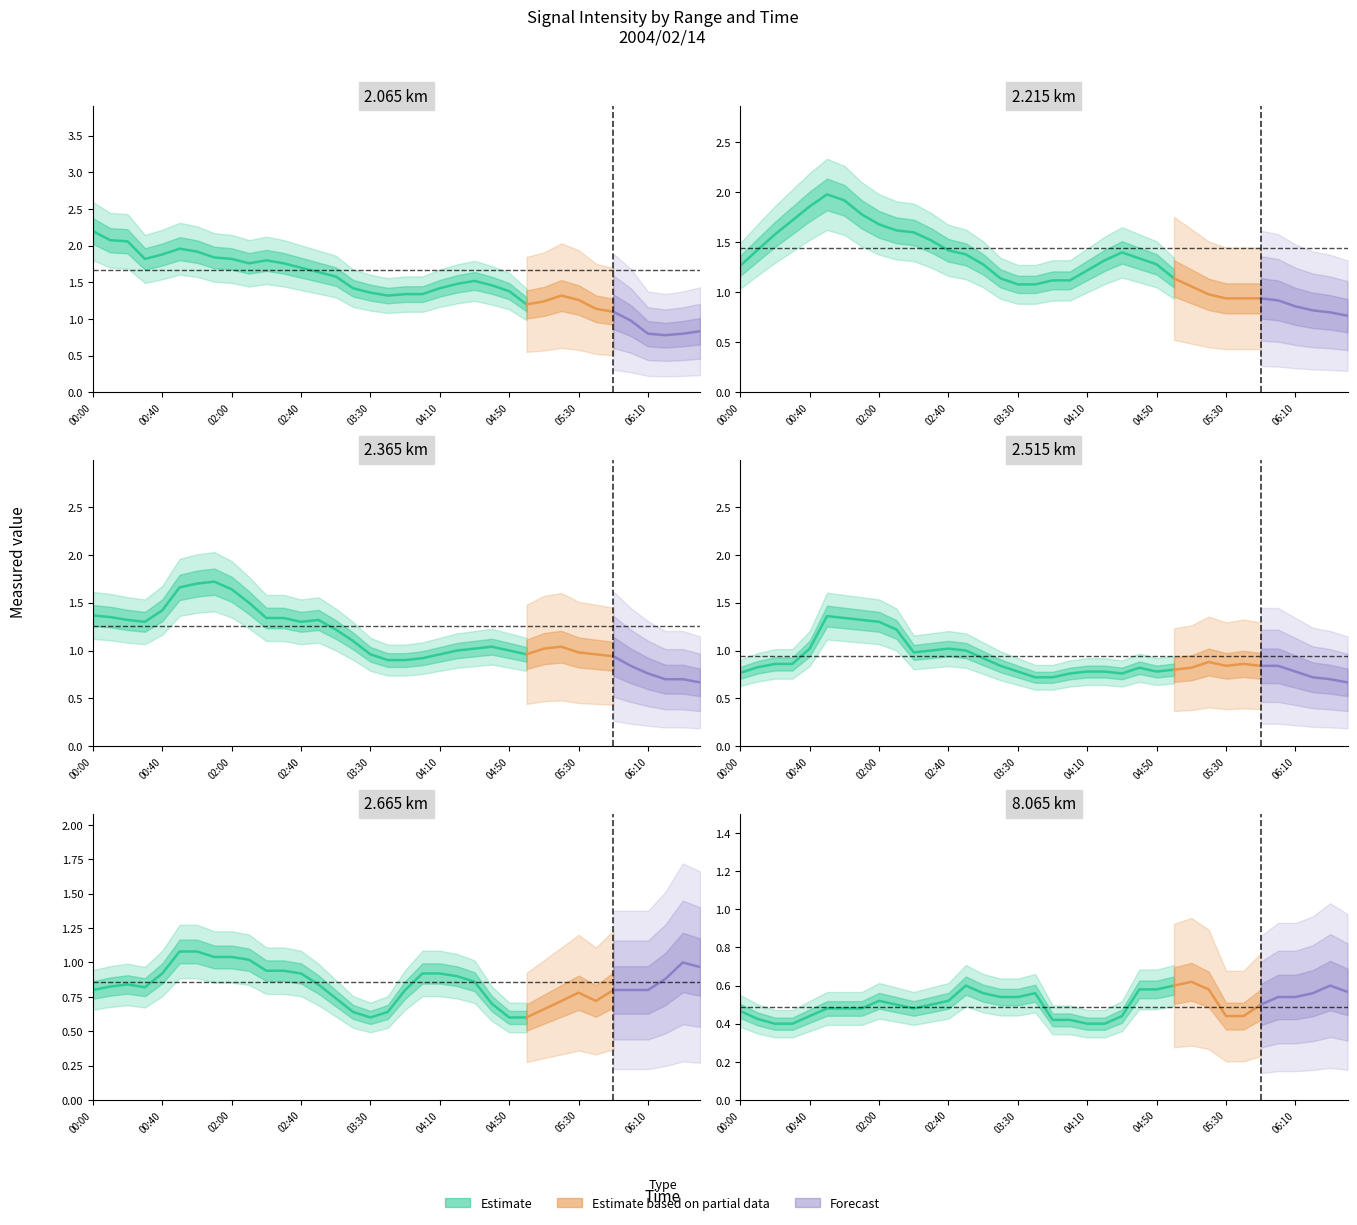

Is the value of 2.515 at 02:40 greater than the value of 2.065 at 03:00?

No